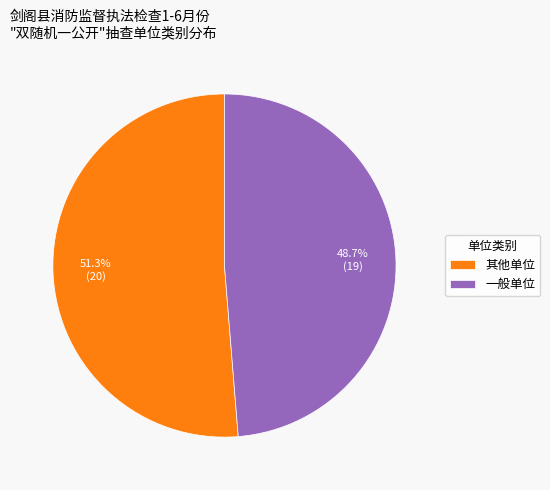

What is the majority slice?

其他单位